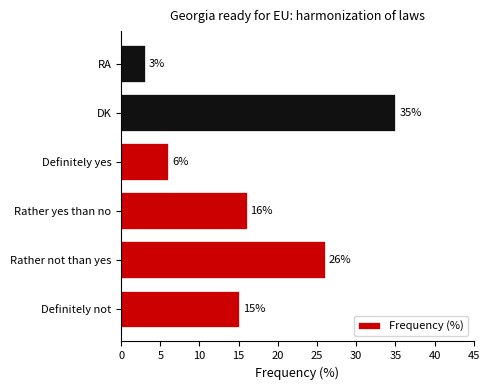

What is the sum of all values?

101